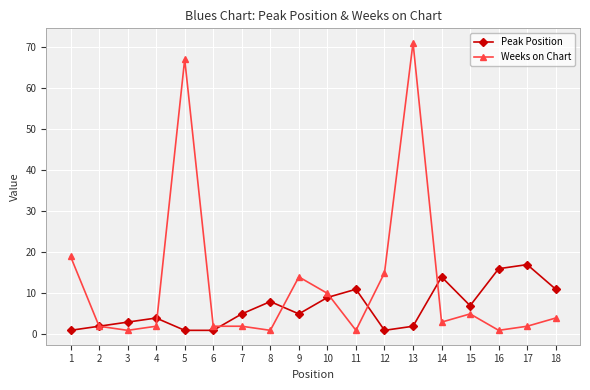

Is it true that Peak Position equals 1 at 6?

True